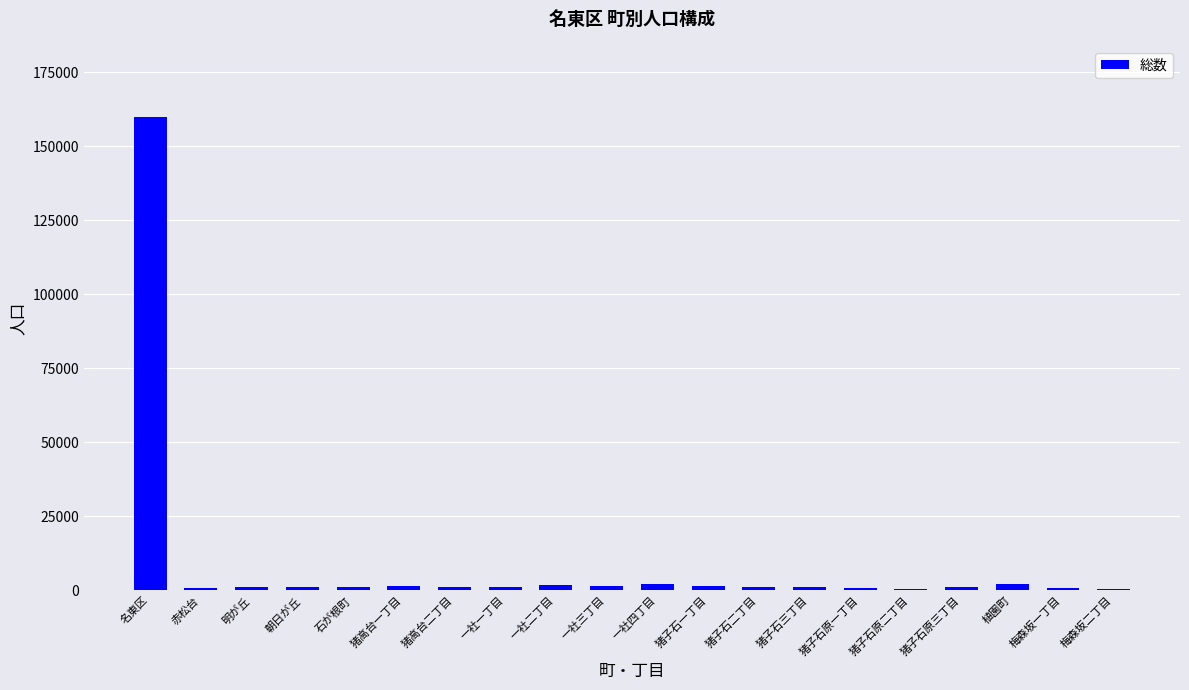

Is it true that the value at 梅森坂一丁目 is 951?

True